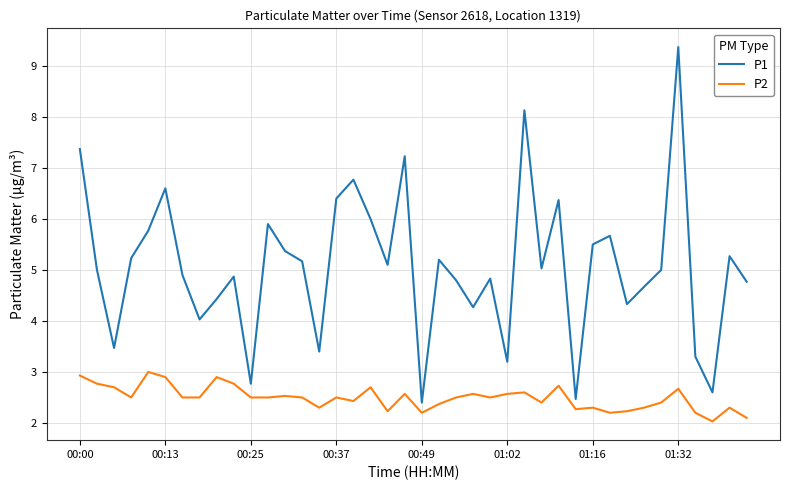

True or false: P1 has more than 1 interior local peaks.

True